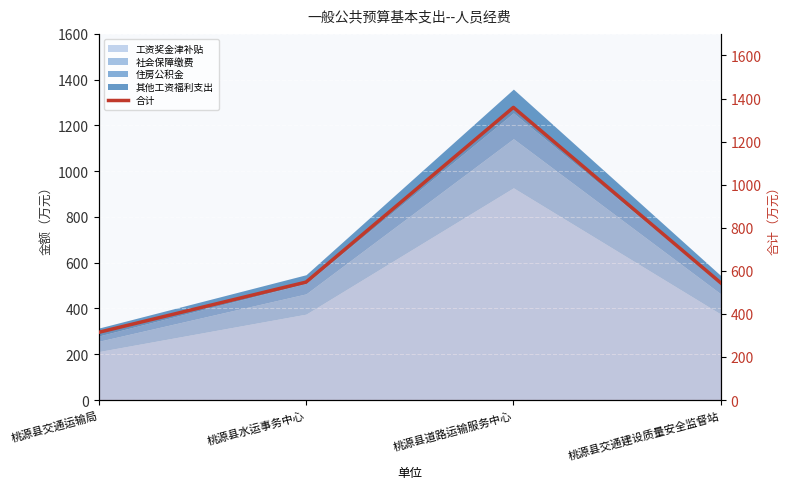

What is the change in value from 桃源县道路运输服务中心 to 桃源县交通建设质量安全监督站?

-814.7